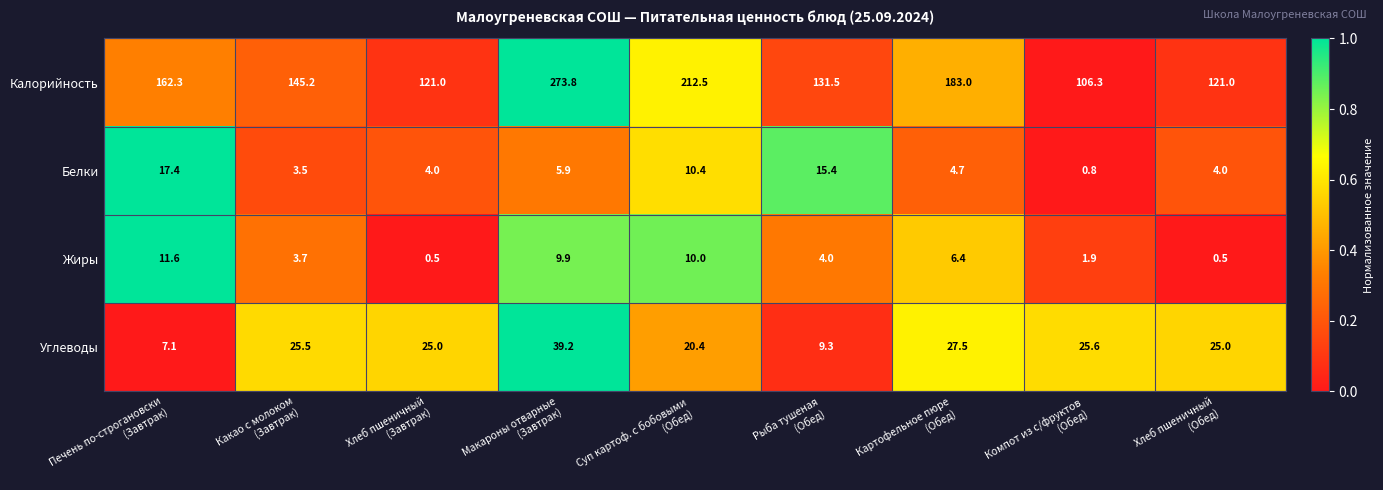

At Компот из с/фруктов
(Обед), list the series in order from largest to smallest.

Калорийность, Углеводы, Жиры, Белки